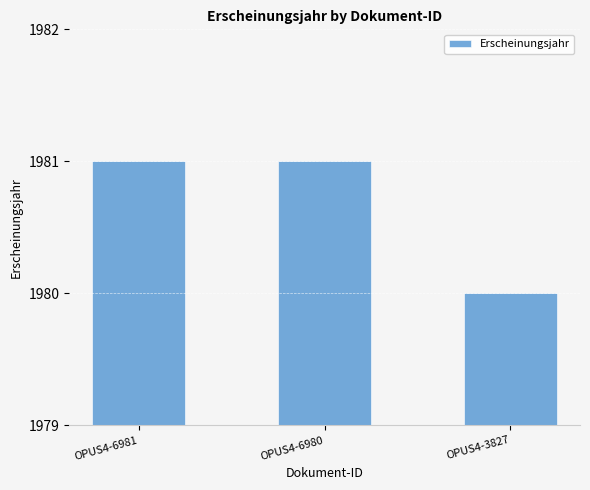

What is the greatest value displayed?

1981